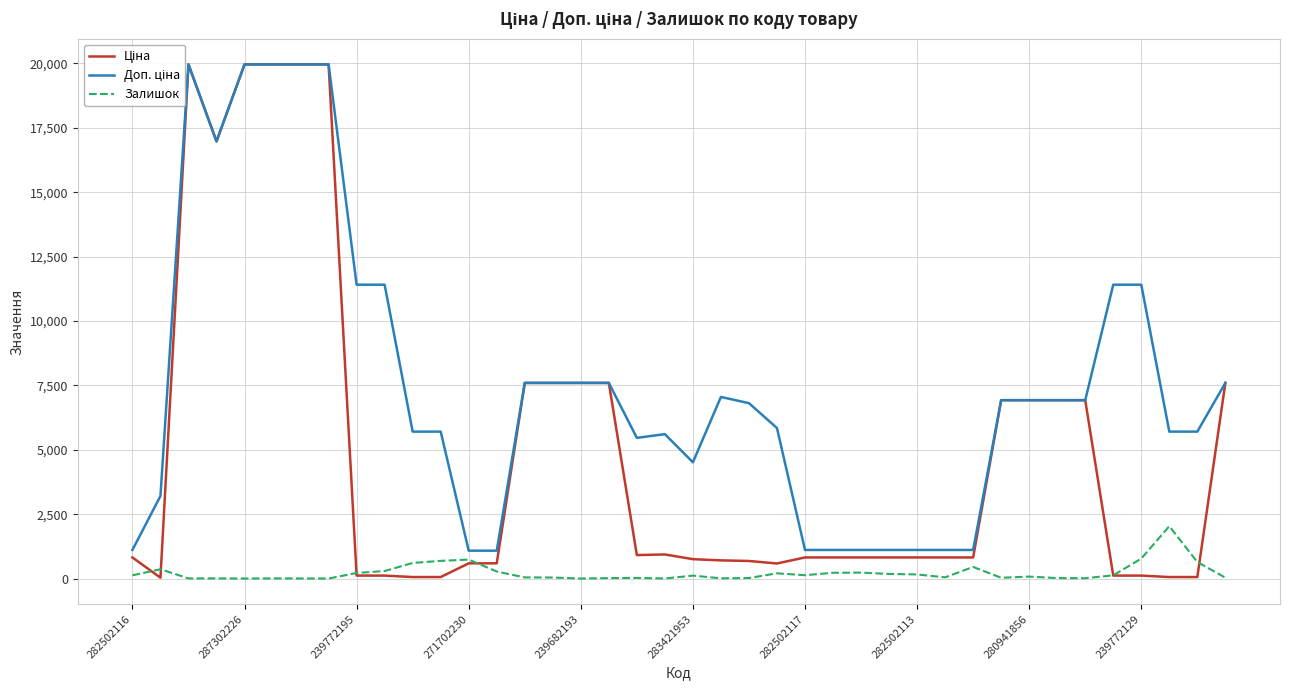

True or false: Ціна has a value of 818.5 at 30.

True